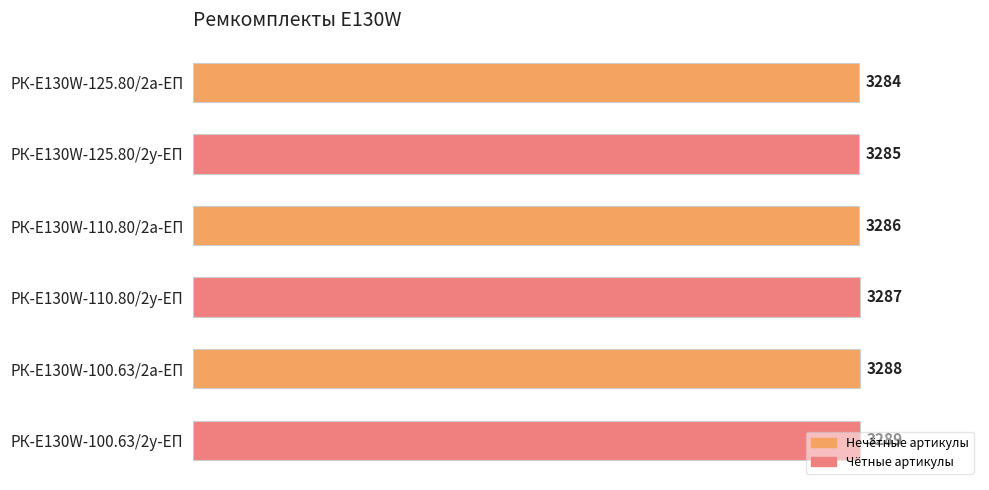

True or false: the data shows 3284 at РК-E130W-125.80/2а-ЕП.

True